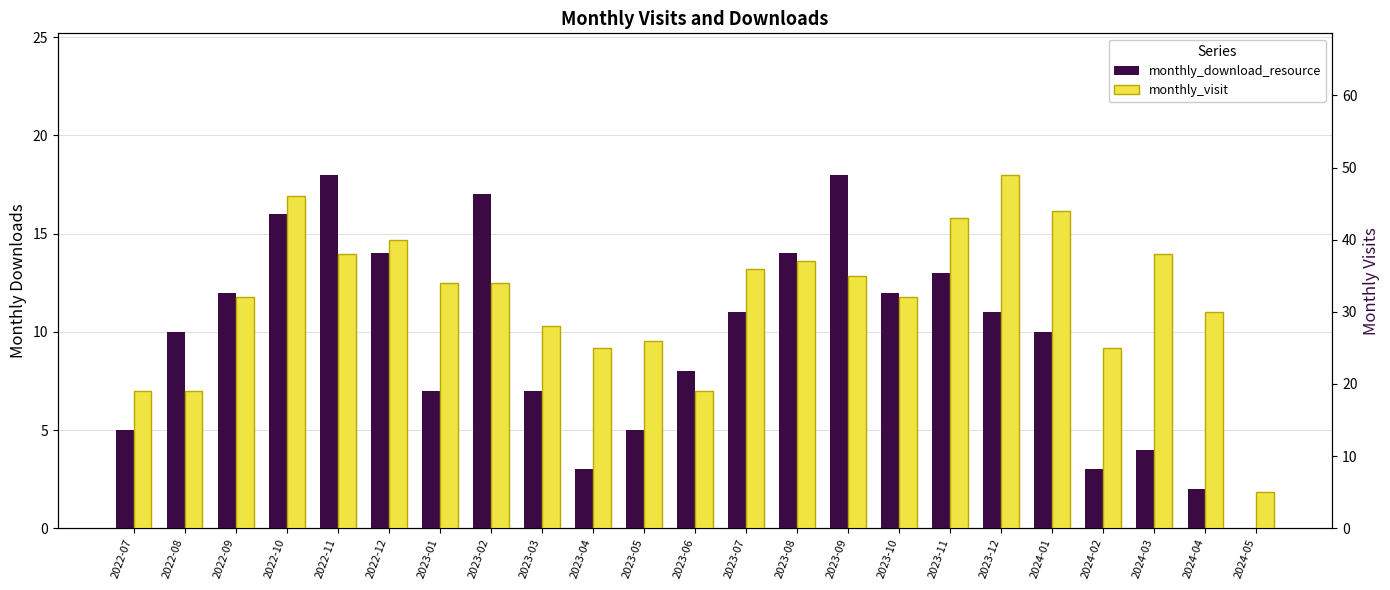

Reading left to right, list all the values displayed in this chart.

monthly_download_resource: 5	10	12	16	18	14	7	17	7	3	5	8	11	14	18	12	13	11	10	3	4	2	0
monthly_visit: 19	19	32	46	38	40	34	34	28	25	26	19	36	37	35	32	43	49	44	25	38	30	5